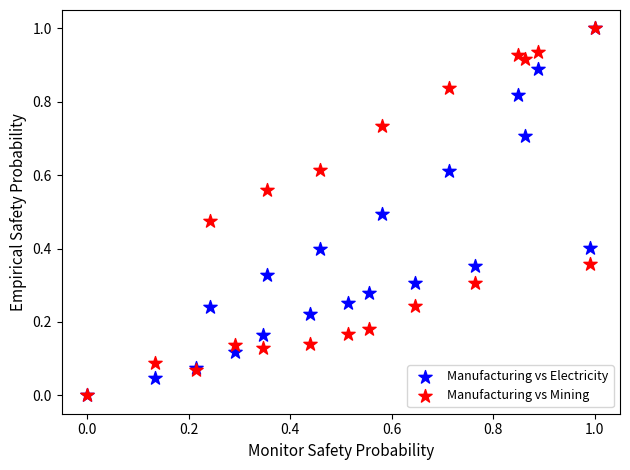

What are all the series names shown in the legend?

Manufacturing vs Electricity, Manufacturing vs Mining